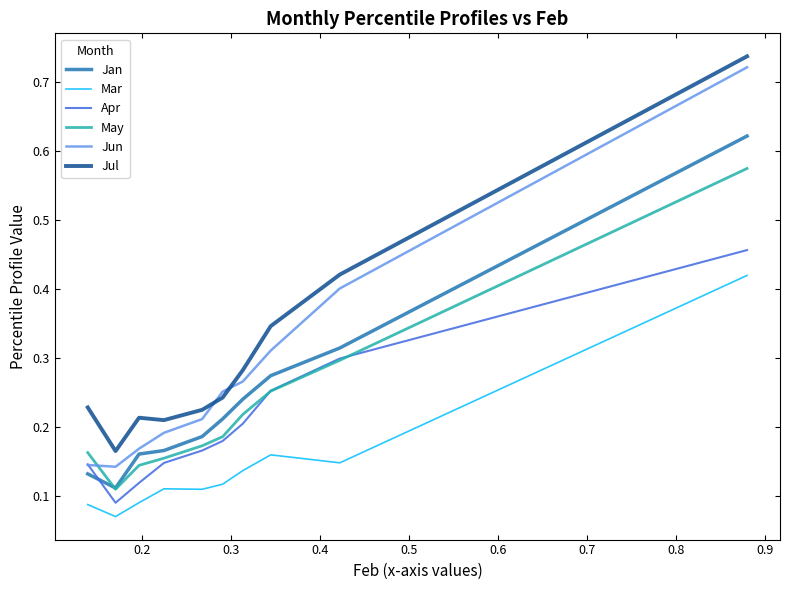

True or false: May and Mar intersect in this chart.

False